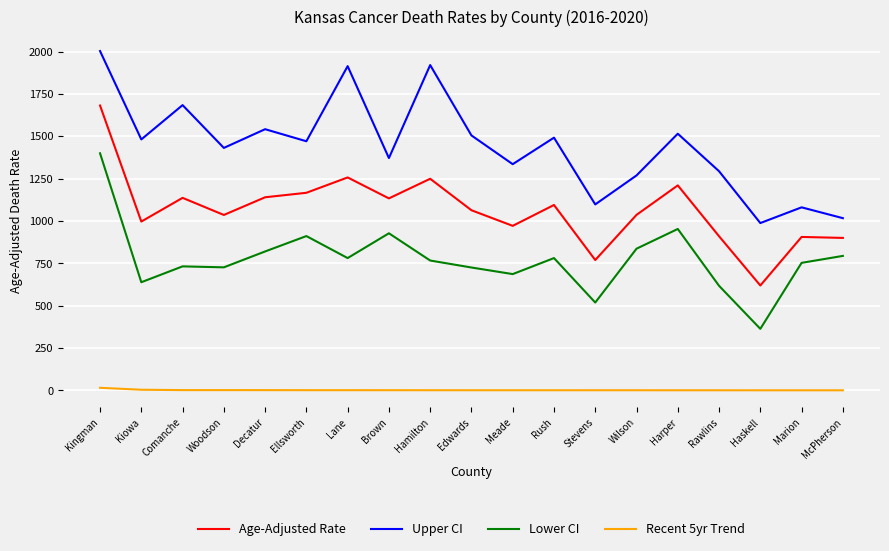

What is the difference between the Upper CI values at Meade and Edwards?

169.7